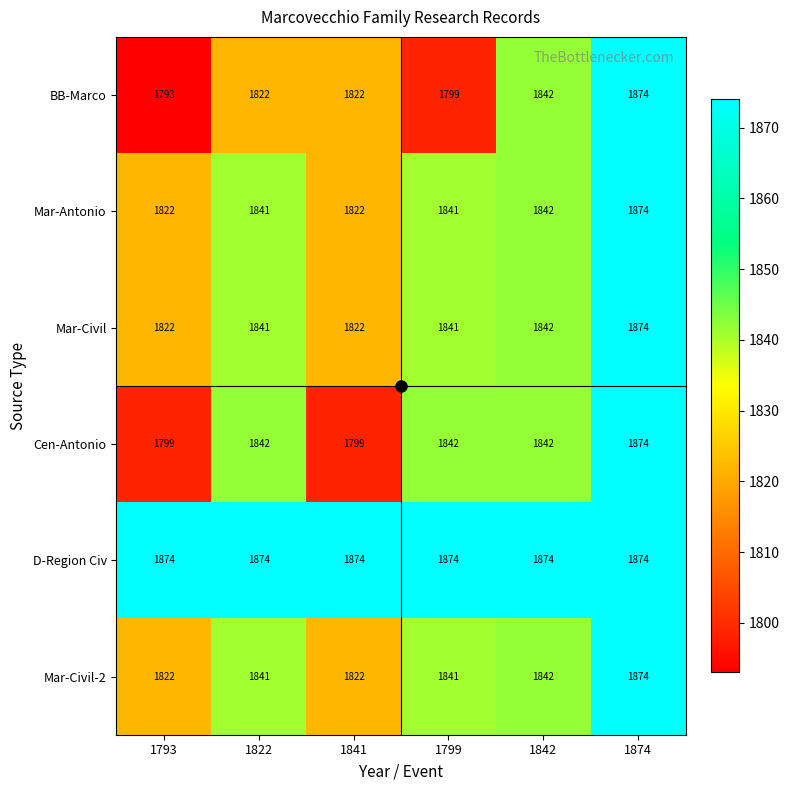

What is the smallest value displayed?

1793